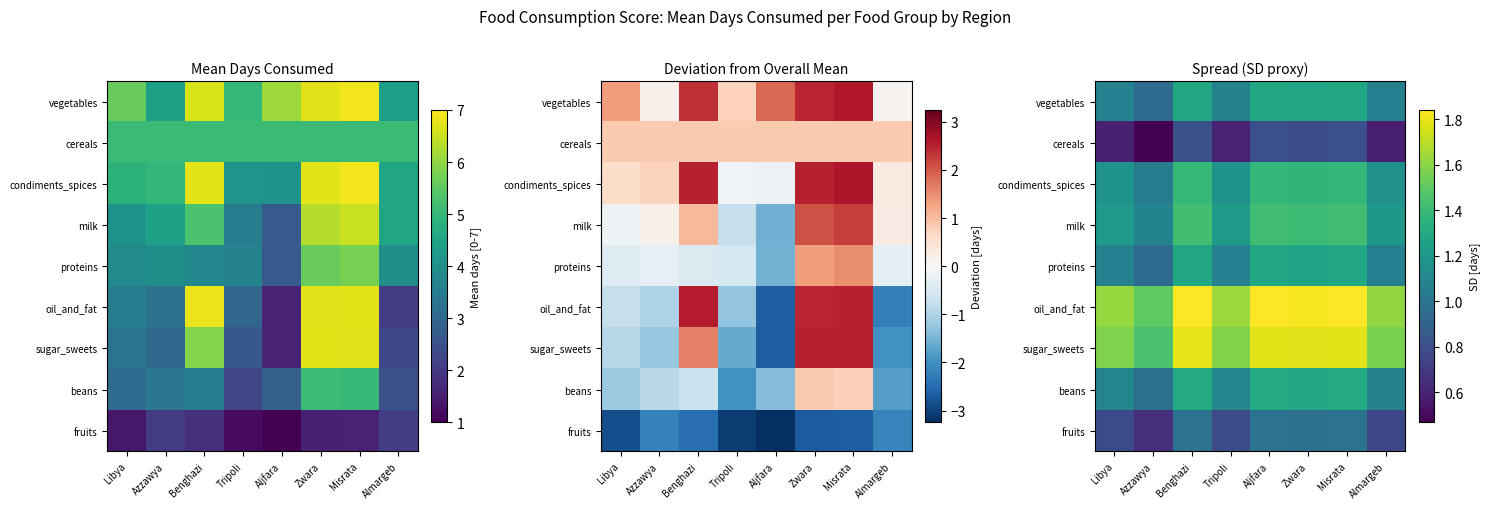

What is the maximum value for sugar_sweets?

1.8